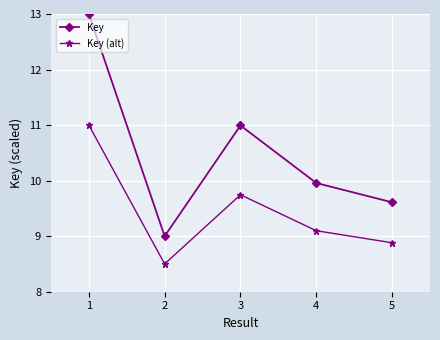

What is the difference between the Key values at 4 and 1?

3.0